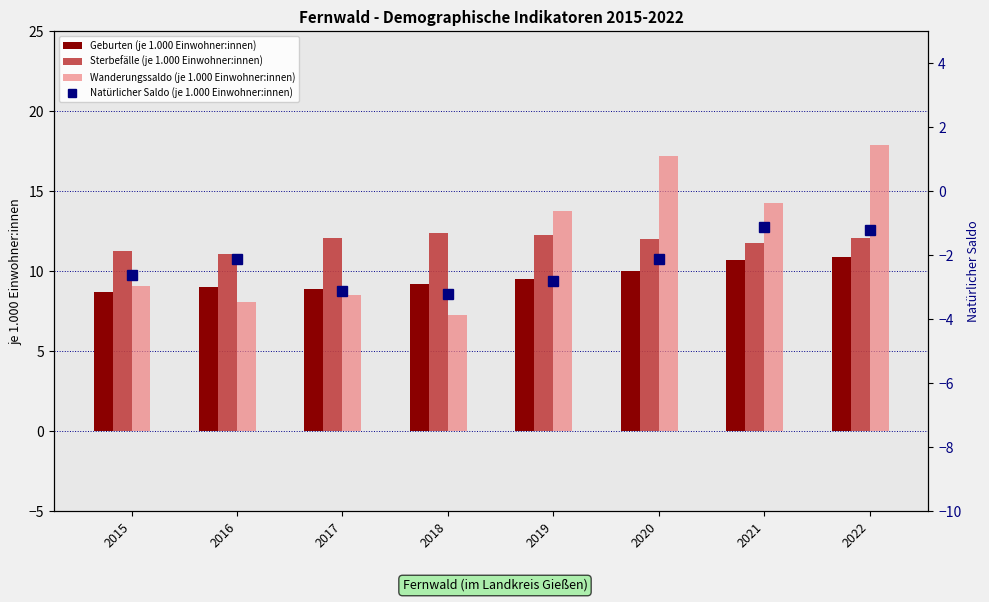

At which label does Geburten (je 1.000 Einwohner:innen) reach its peak?

2022